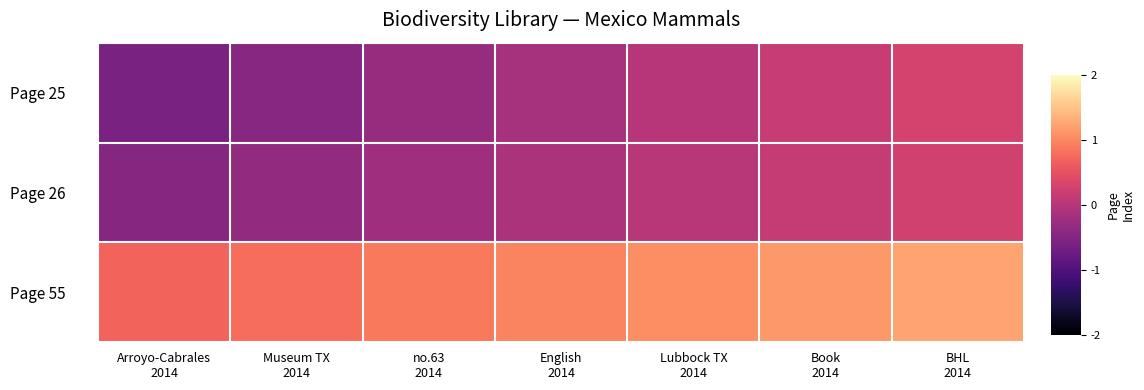

Which series has the largest total across all categories?

Page 55